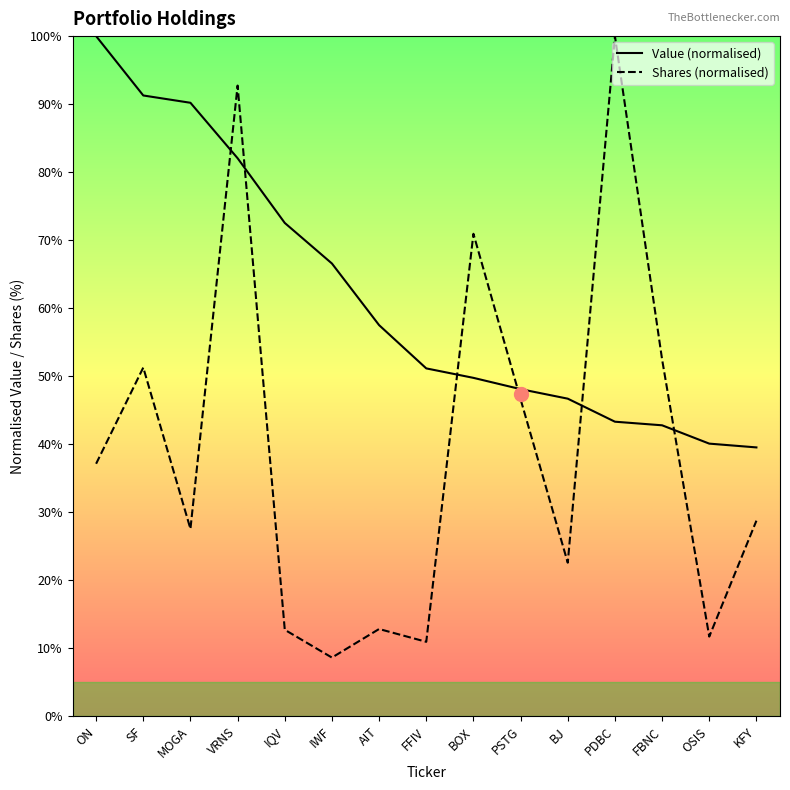

At which label is Value (normalised) closest to 69?

IWF